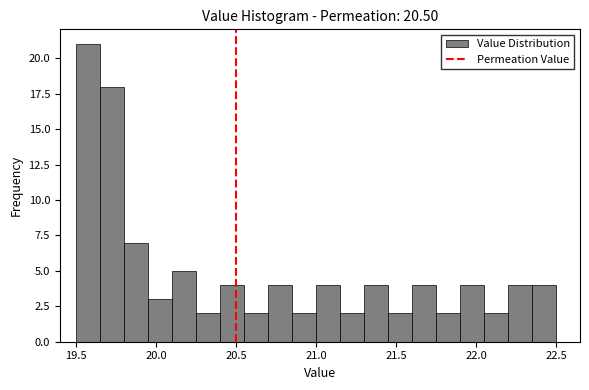

Around what value on the x-axis is the tallest bar? Give the approximate position of its centre, as read against the axis.

19.60